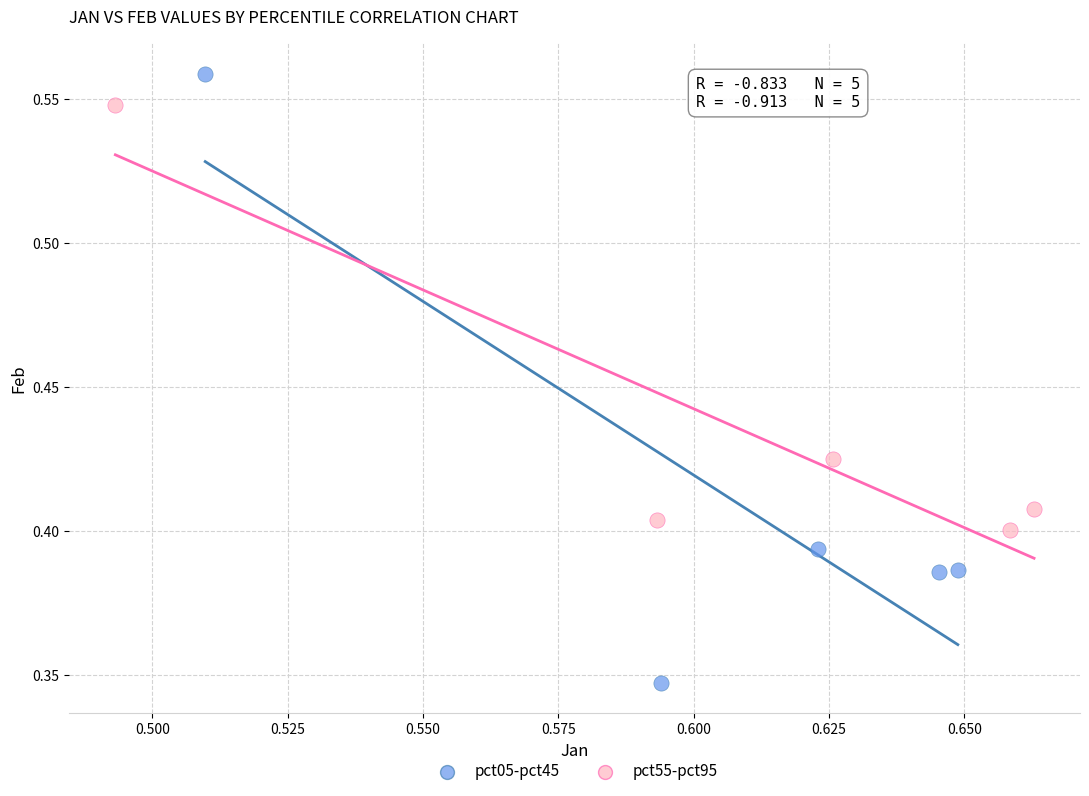

Which series contains the highest Y value?

pct05-pct45